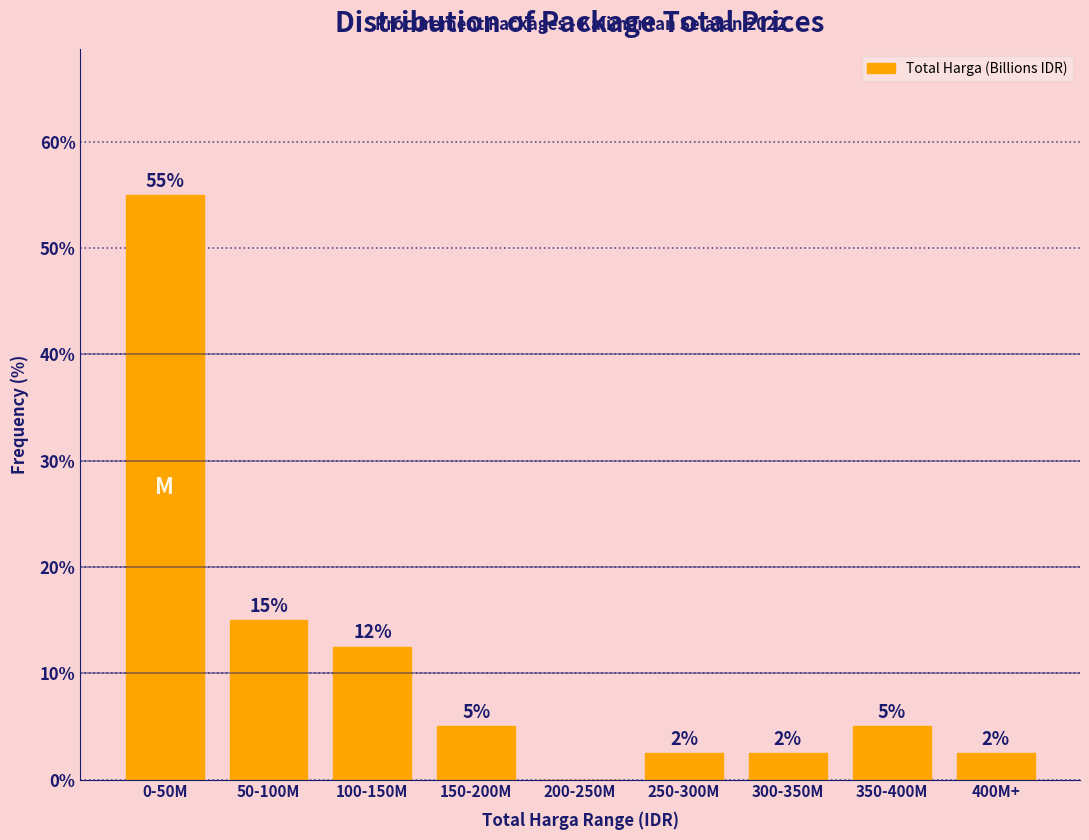

Is it true that the value at 0-50M is 55.0?

True